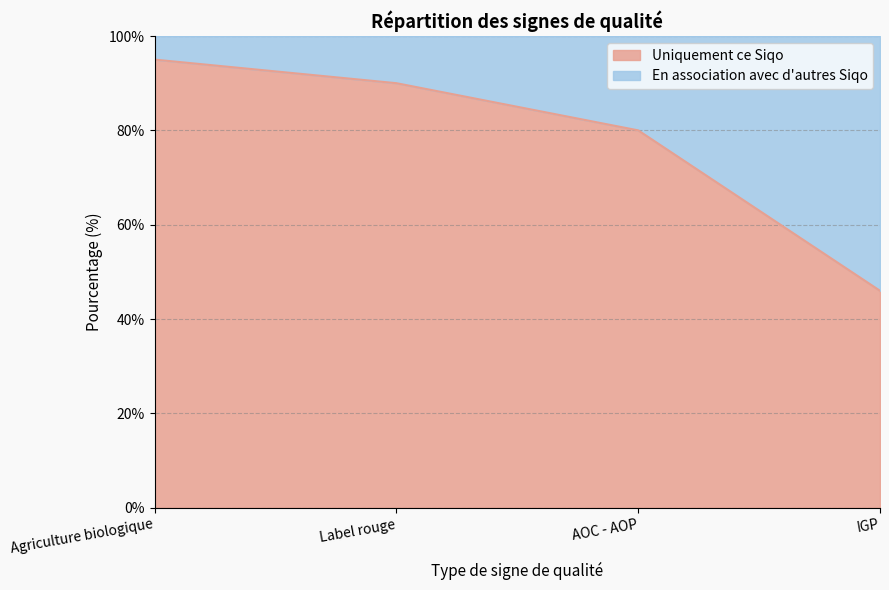

What is the average value?

78